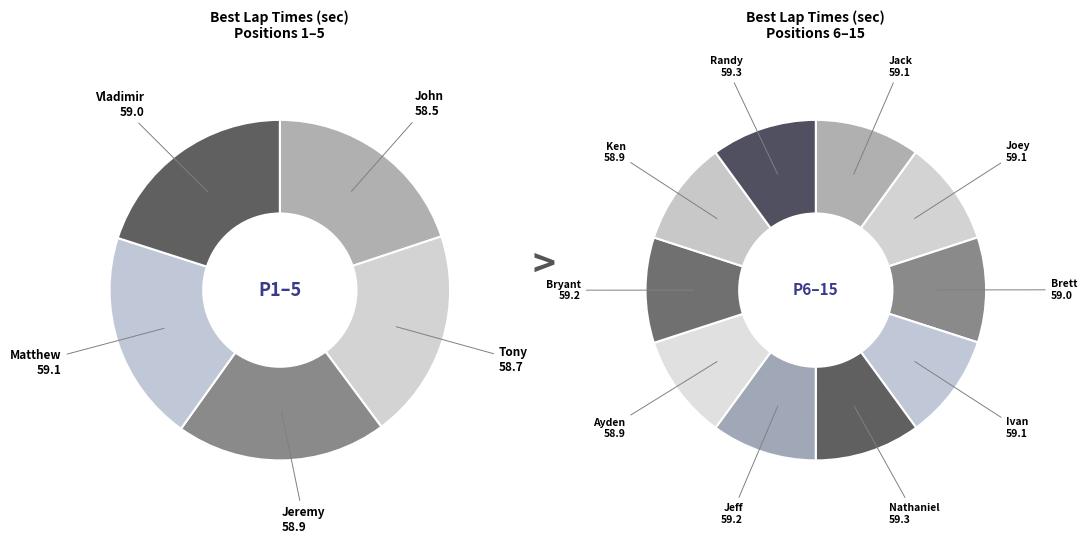

Does John Rice account for over 50% of the chart?

No